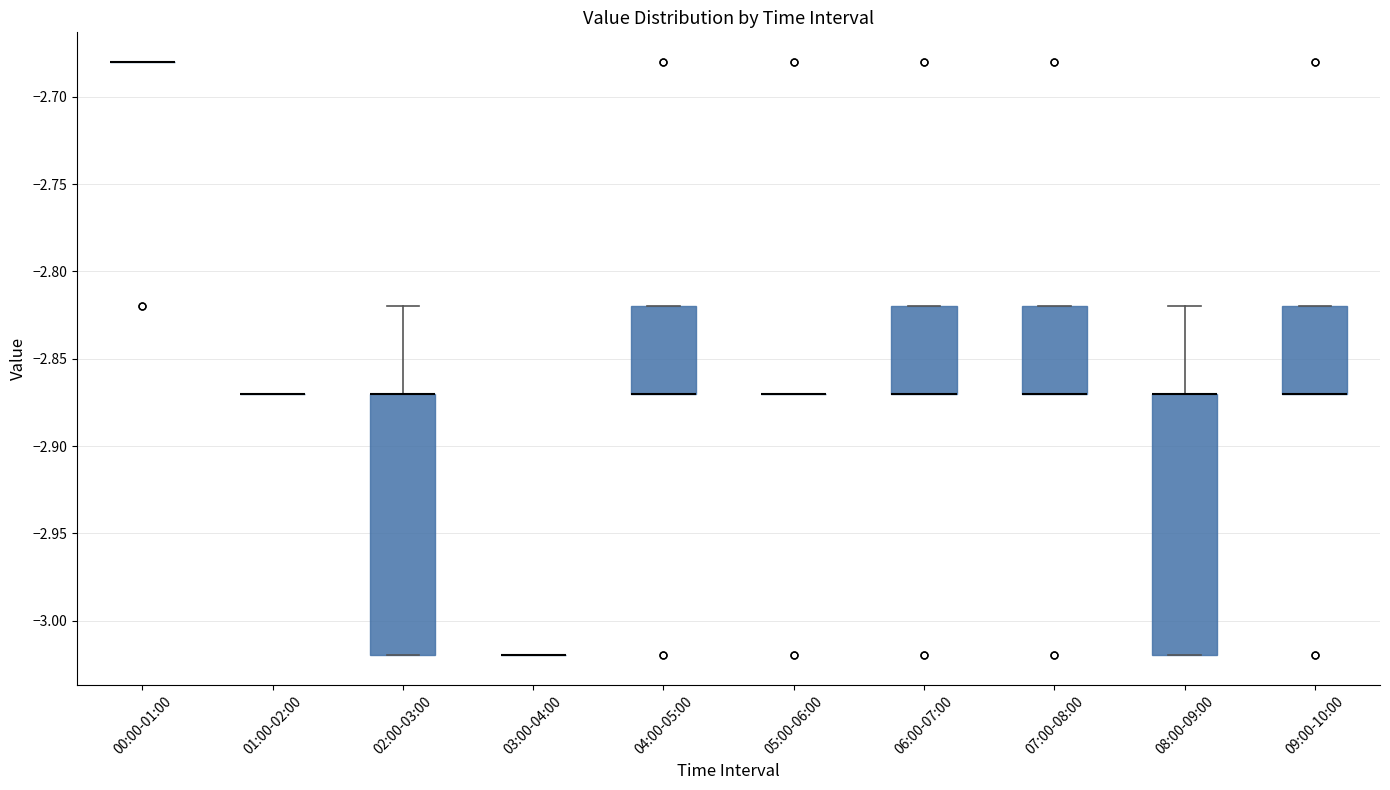

Reading left to right, read every box against the y-axis: the position of its median line, the range the box covers, and the ends of its whiskers. The values are not printed on the chart, so give them approximately, as read against the axis.

00:00-01:00: box collapsed to a line at -2.68, whiskers -2.68 to -2.68
01:00-02:00: box collapsed to a line at -2.87, whiskers -2.87 to -2.87
02:00-03:00: median -2.87 (drawn on the box's upper edge), box -3.02 to -2.87, whiskers -3.02 to -2.82
03:00-04:00: box collapsed to a line at -3.02, whiskers -3.02 to -3.02
04:00-05:00: median -2.87 (drawn on the box's lower edge), box -2.87 to -2.82, whiskers -2.87 to -2.82
05:00-06:00: box collapsed to a line at -2.87, whiskers -2.87 to -2.87
06:00-07:00: median -2.87 (drawn on the box's lower edge), box -2.87 to -2.82, whiskers -2.87 to -2.82
07:00-08:00: median -2.87 (drawn on the box's lower edge), box -2.87 to -2.82, whiskers -2.87 to -2.82
08:00-09:00: median -2.87 (drawn on the box's upper edge), box -3.02 to -2.87, whiskers -3.02 to -2.82
09:00-10:00: median -2.87 (drawn on the box's lower edge), box -2.87 to -2.82, whiskers -2.87 to -2.82